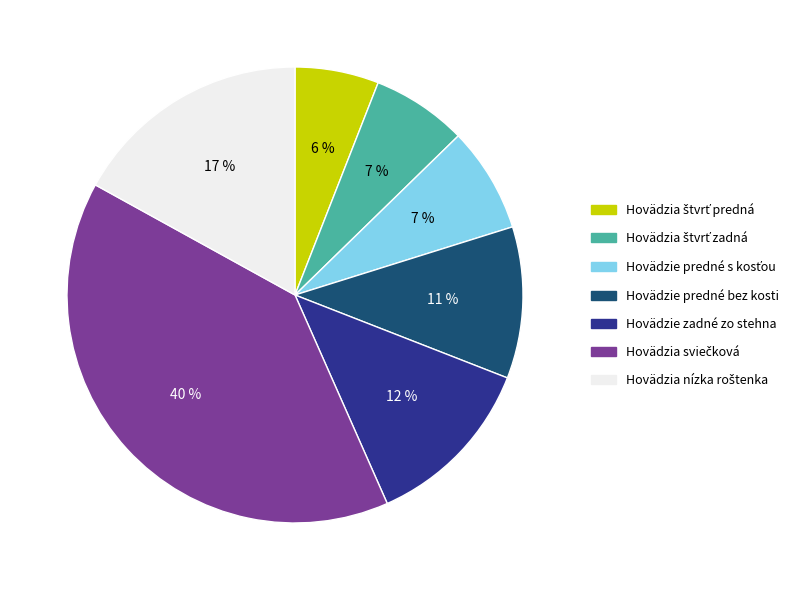

To the nearest percent, what is the difference between the largest and smallest slice percentages?

34%